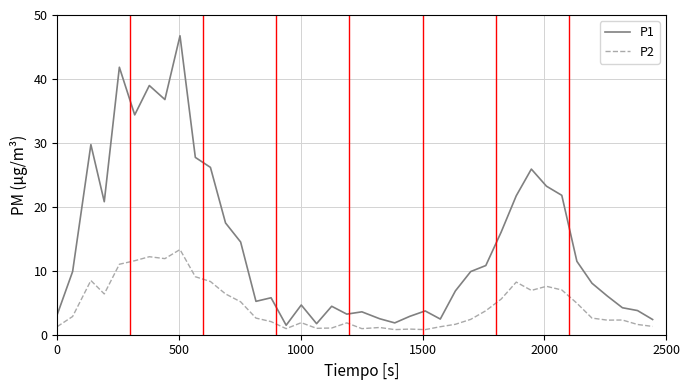

List the series in order of their overall mean, lowest first.

P2, P1